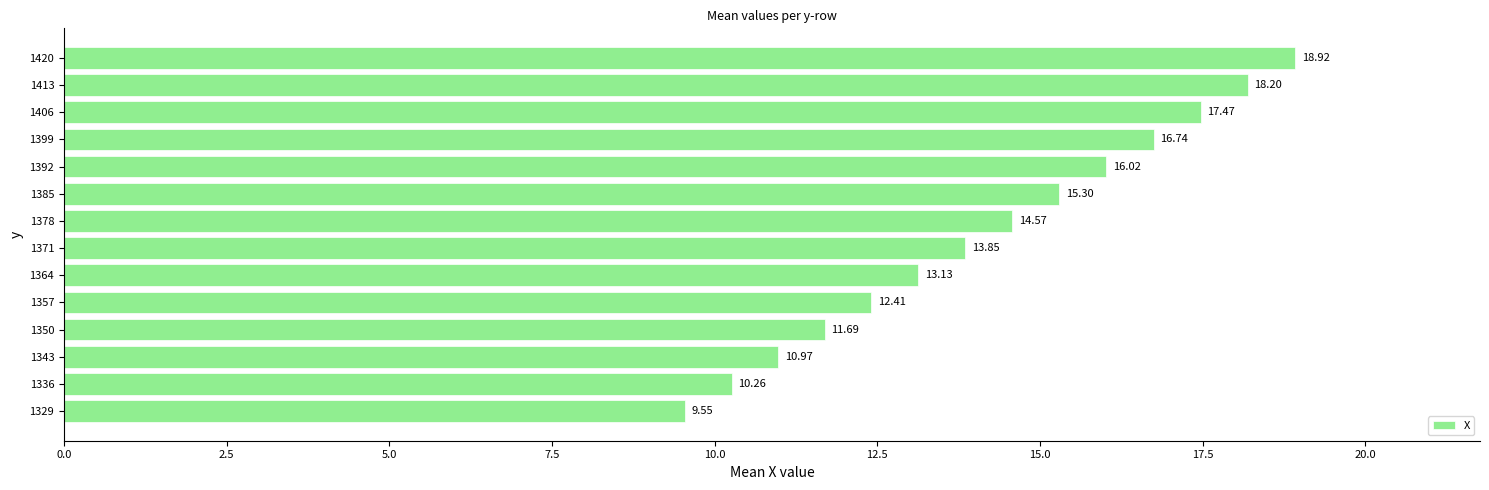

Rank the categories by value from highest to lowest.

1420, 1413, 1406, 1399, 1392, 1385, 1378, 1371, 1364, 1357, 1350, 1343, 1336, 1329